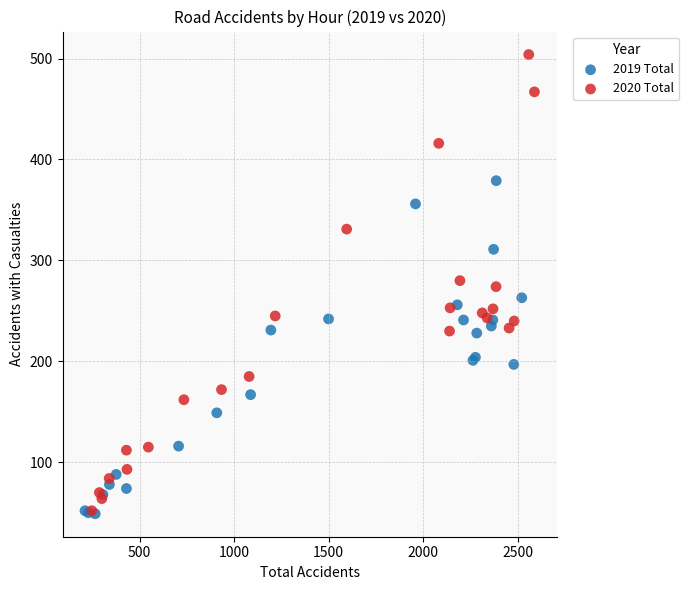

Which series reaches the maximum Y coordinate?

2020 Total